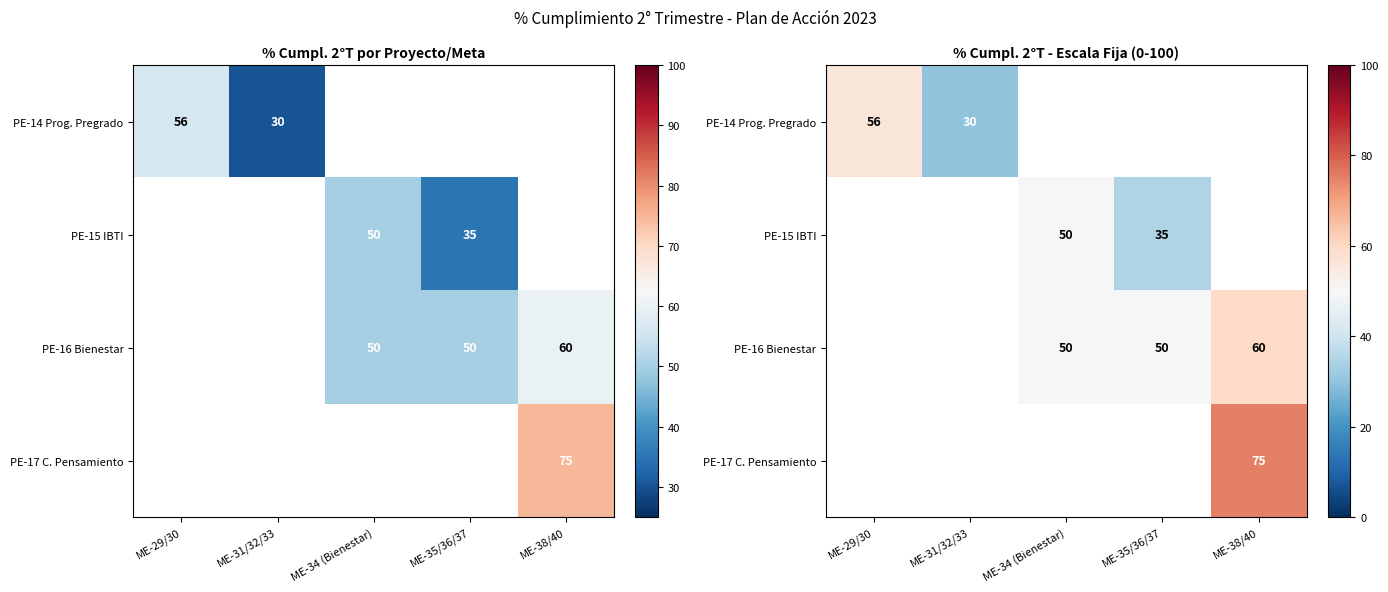

How many data points does each series have?

5